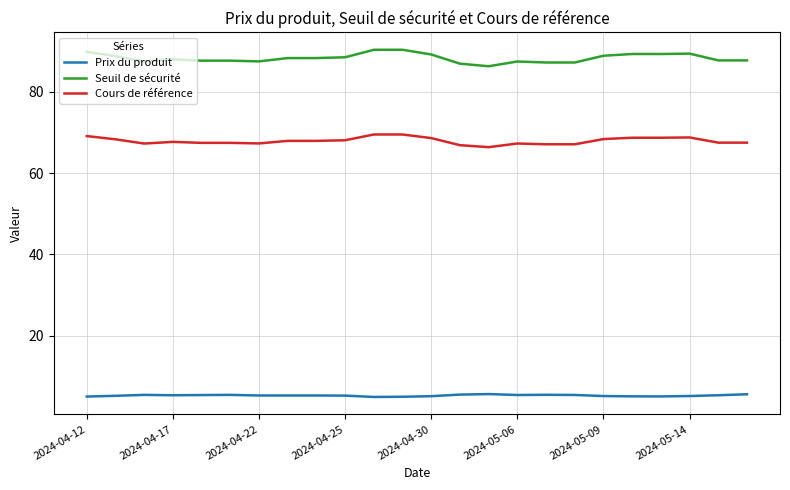

Which series has the largest total across all categories?

Seuil de sécurité